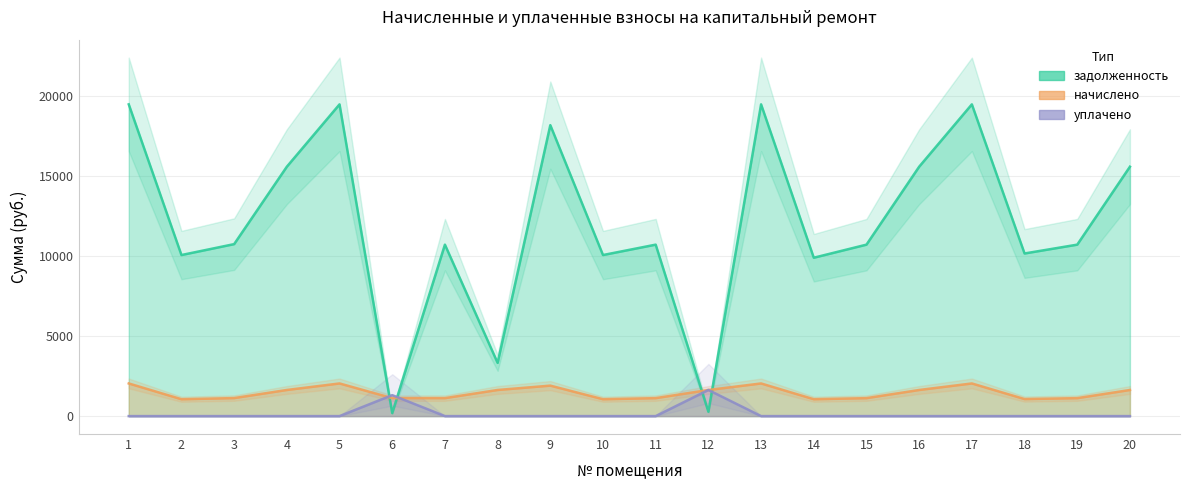

Which series has the widest spread of values?

задолженность